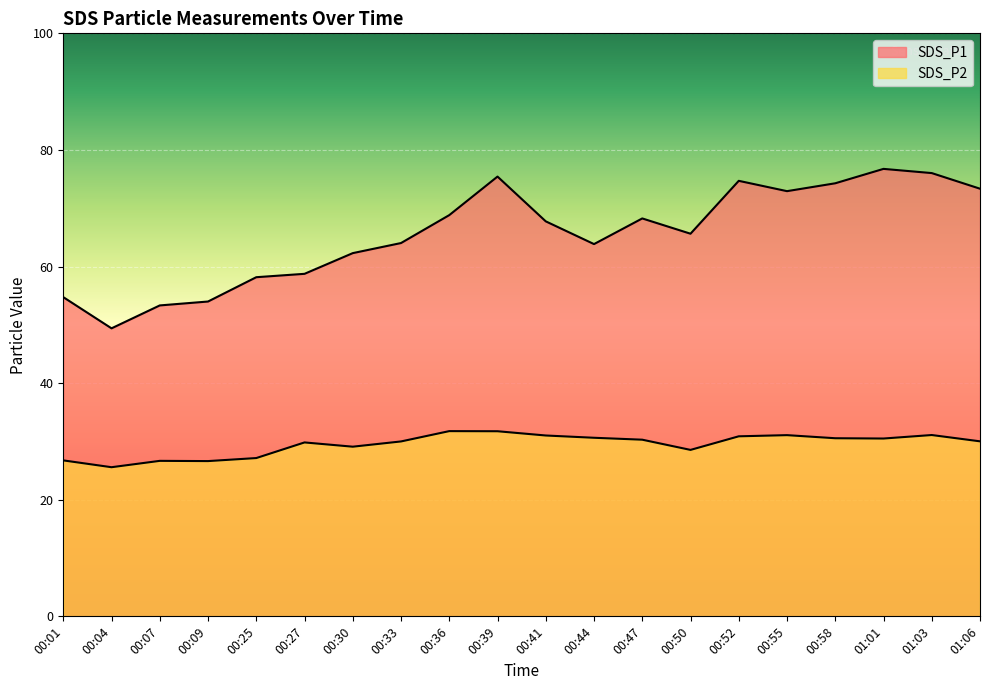

What is the value of the SDS_P1 point at the 5th from the left?

58.2